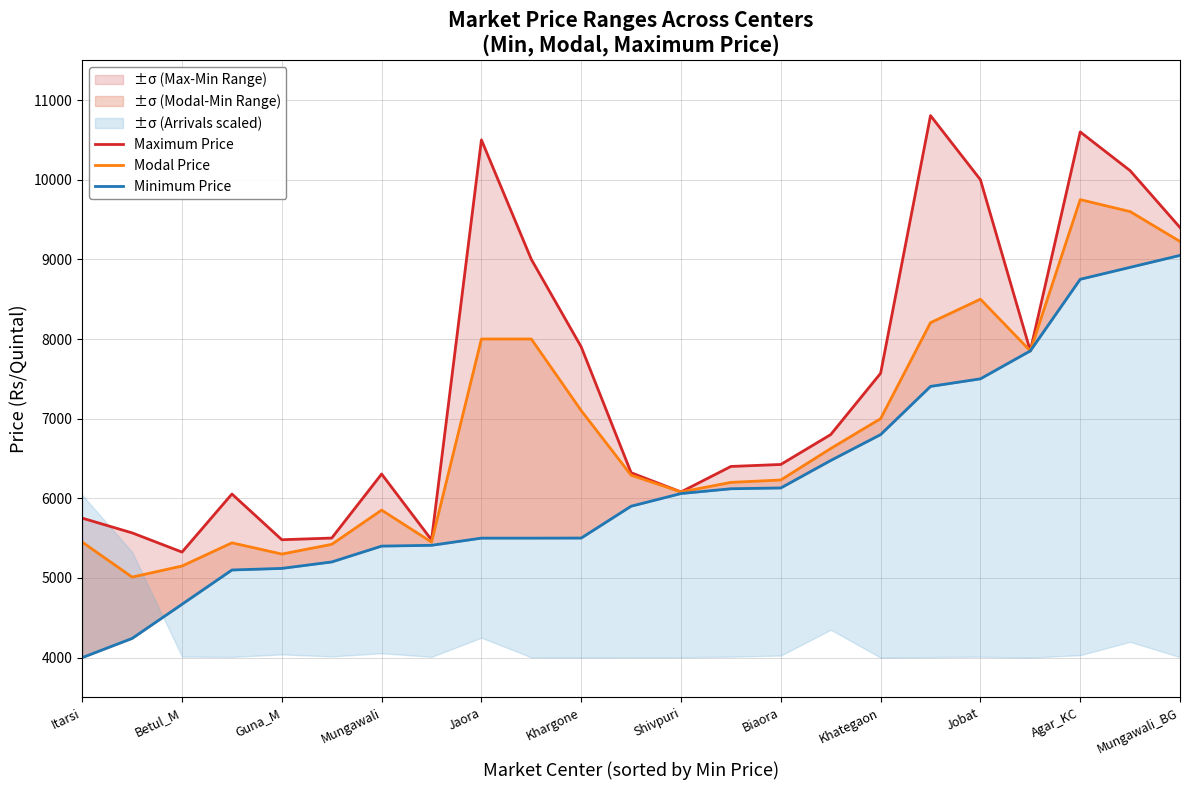

What is the highest value of the Maximum Price series?

10805